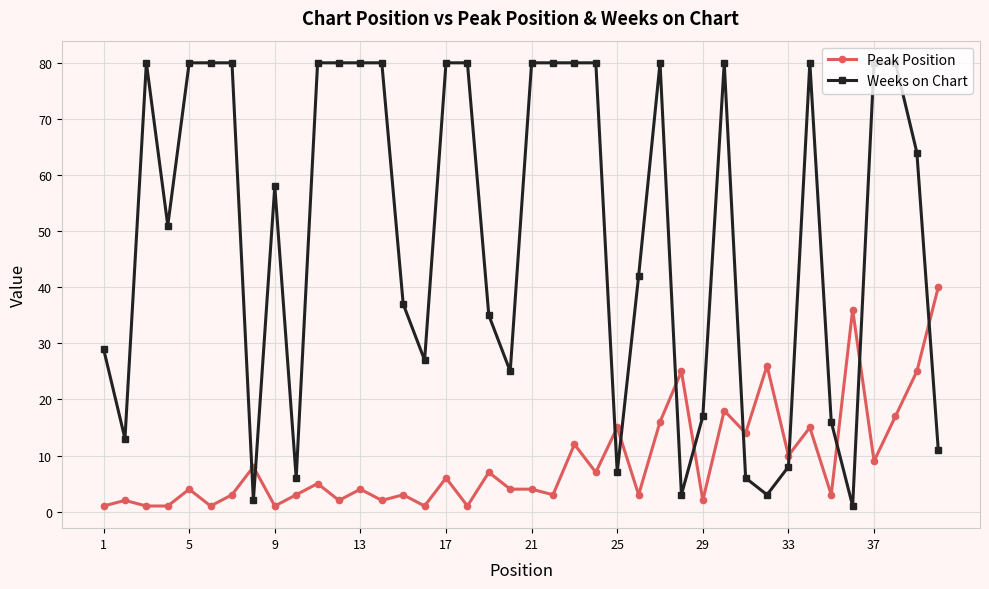

How many intersections are there between Weeks on Chart and Peak Position?

11